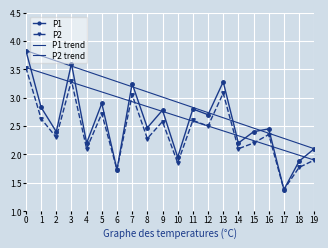

What is the greatest value displayed?

3.8